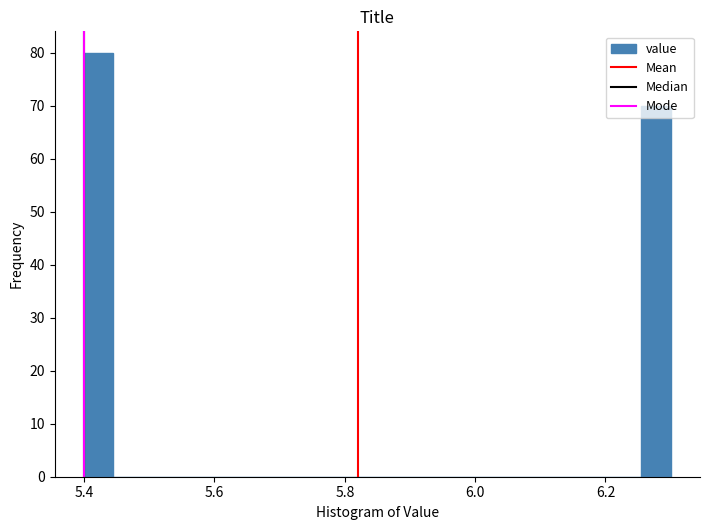

Around what value on the x-axis is the tallest bar? Give the approximate position of its centre, as read against the axis.

5.42